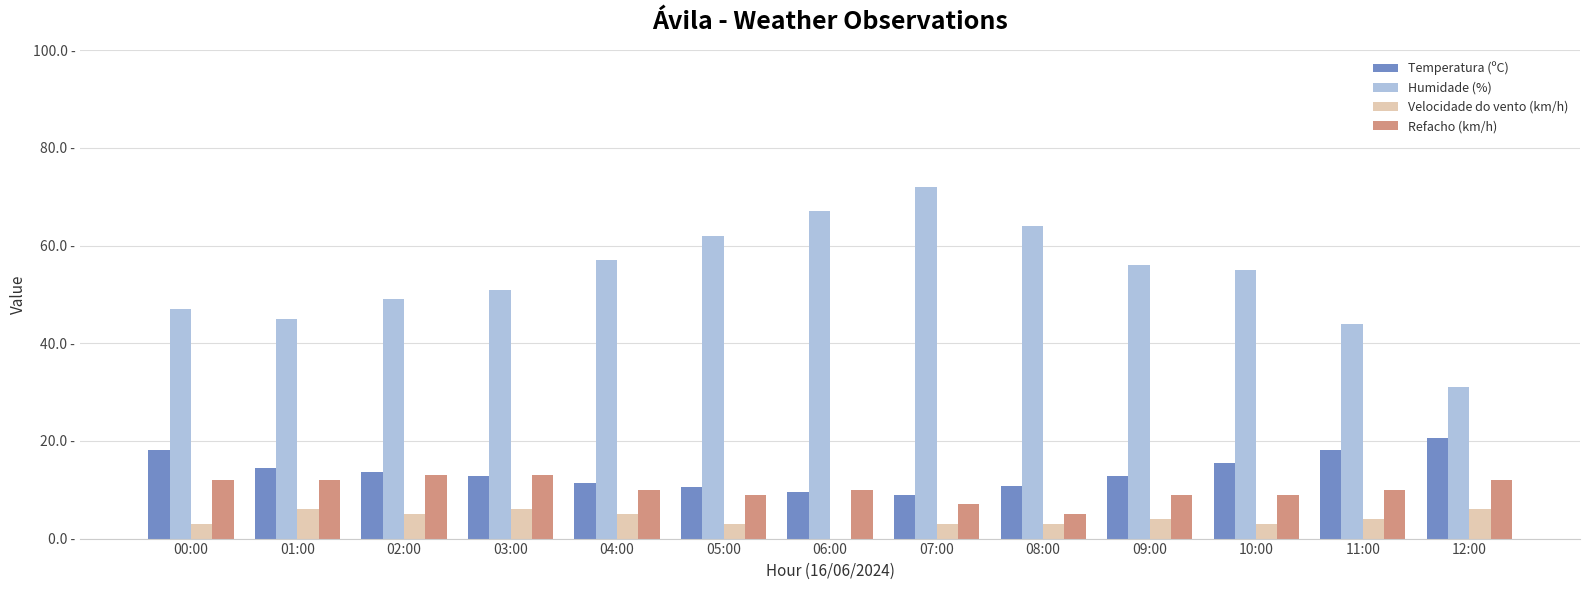

What position from the left is 08:00?

9